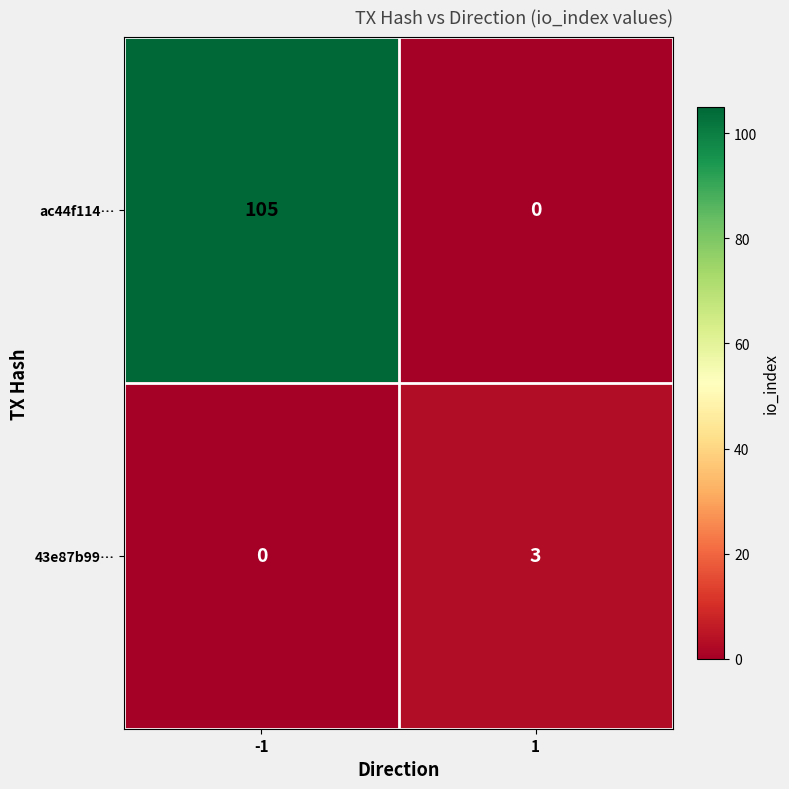

How many distinct data groups are displayed?

2